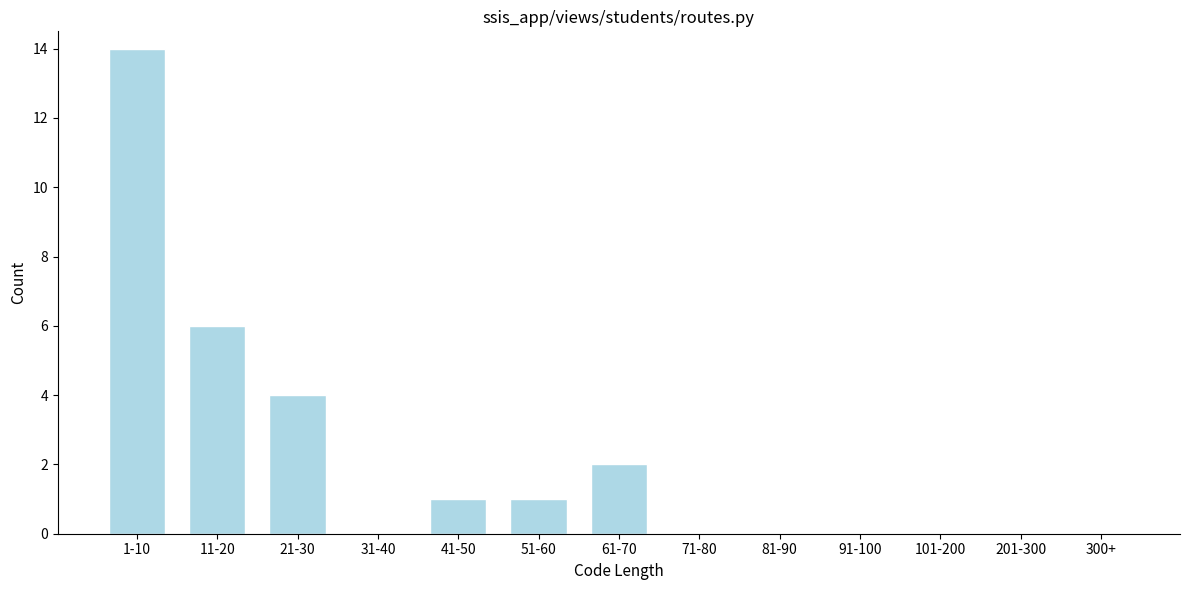

Reading right to left, transcribe all the data shown in this chart.

300+=0	201-300=0	101-200=0	91-100=0	81-90=0	71-80=0	61-70=2	51-60=1	41-50=1	31-40=0	21-30=4	11-20=6	1-10=14